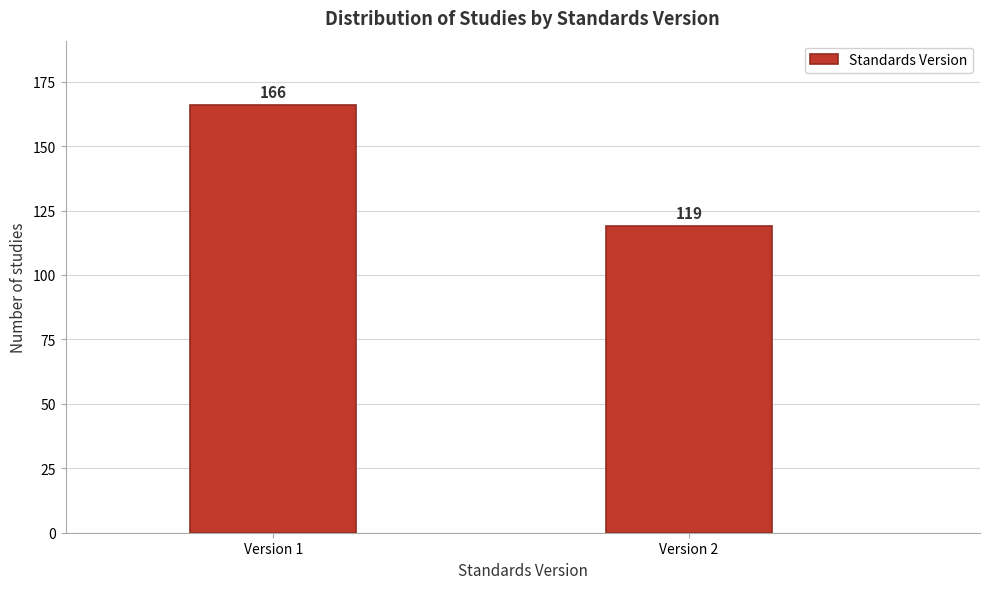

Reading left to right, what are all the values shown in this chart?

Version 1=166	Version 2=119